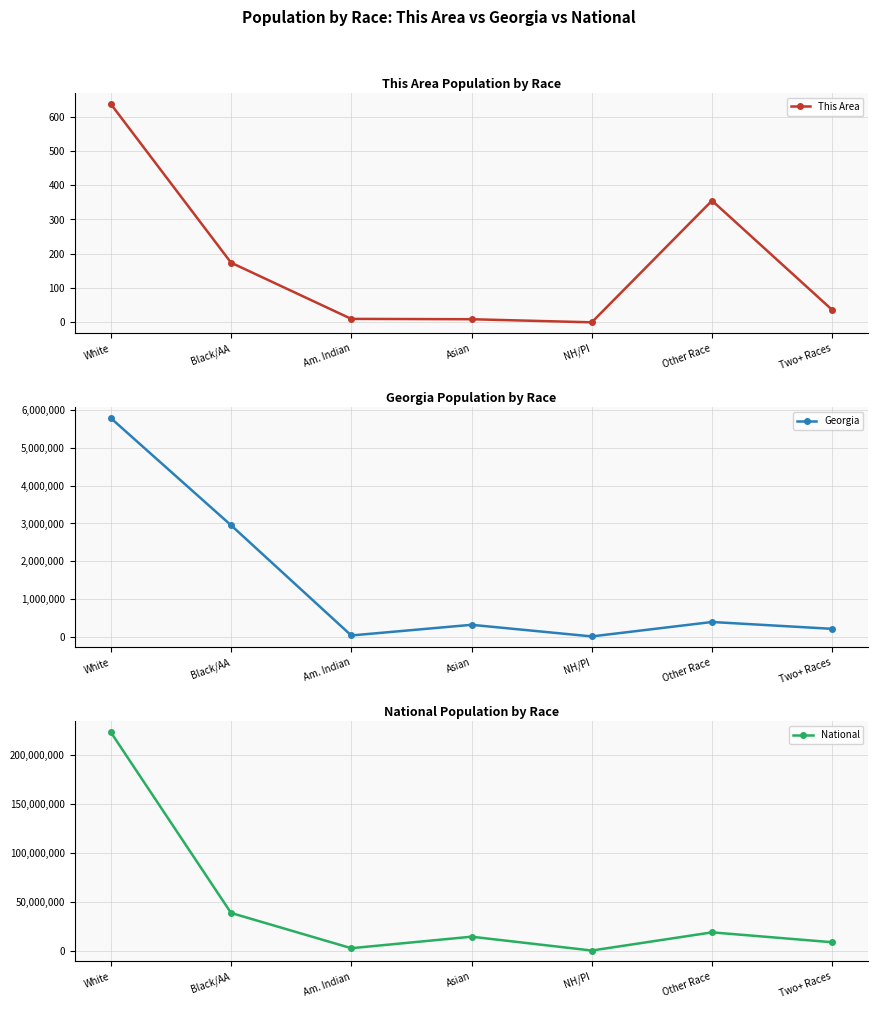

What is the lowest value of the National series?

540013